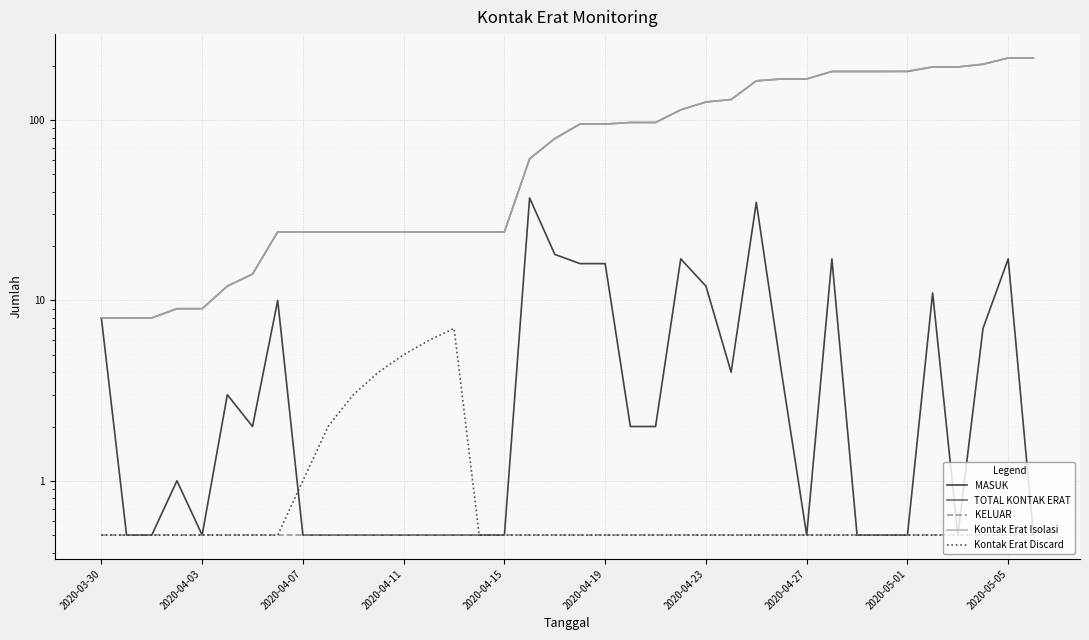

Read the Kontak Erat Discard value at 19.

0.5